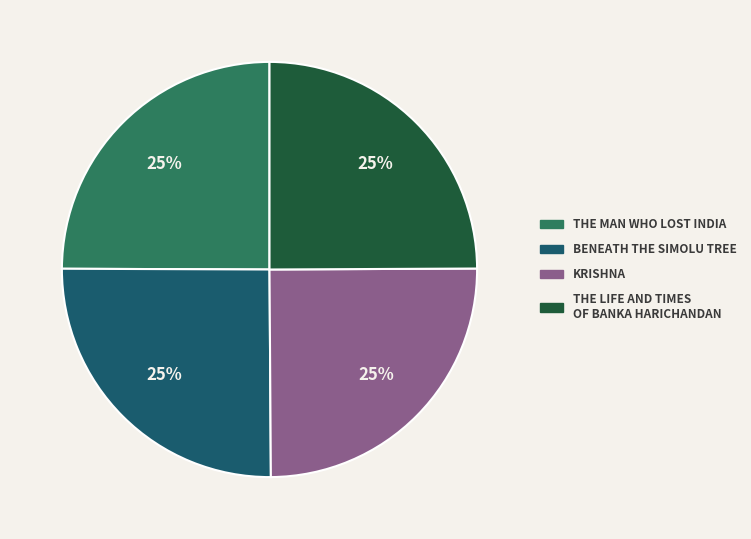

Count the number of slices in the pie.

4